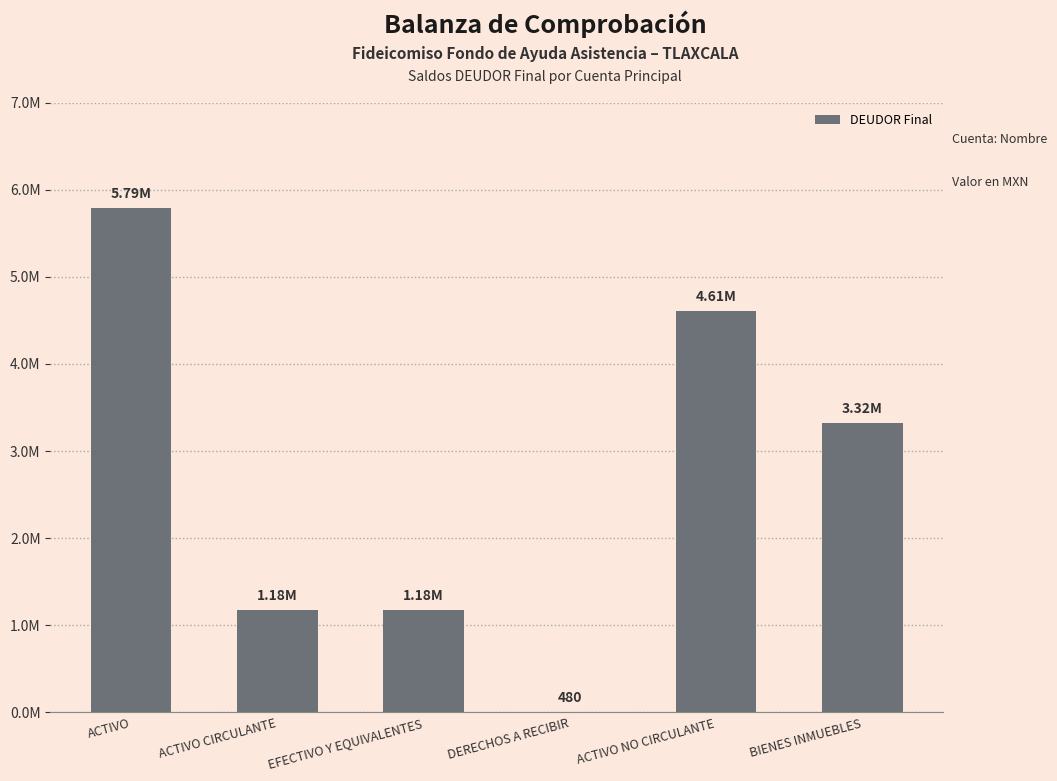

Between EFECTIVO Y EQUIVALENTES and ACTIVO NO CIRCULANTE, which is larger?

ACTIVO NO CIRCULANTE